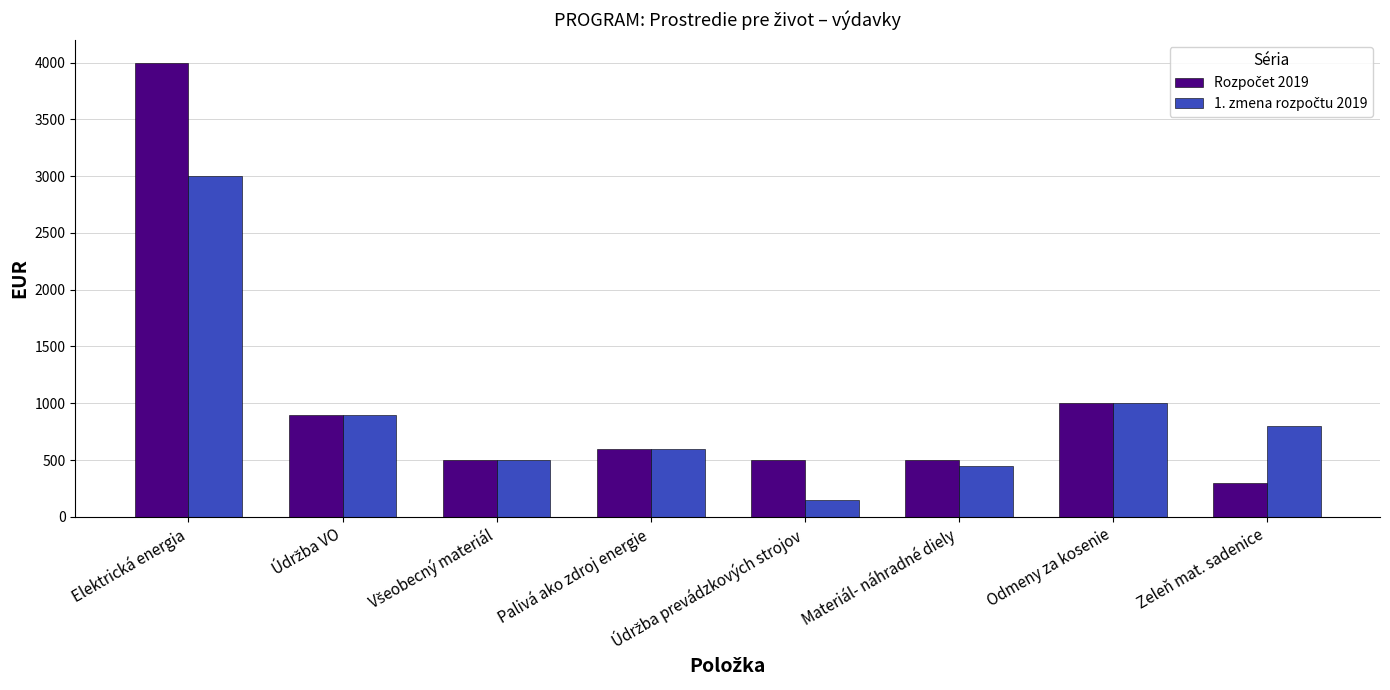

What is the difference between the highest and lowest values at Materiál- náhradné diely?

50